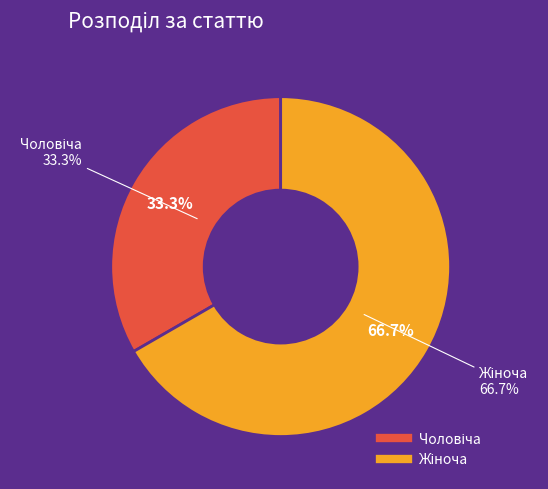

Does any single category account for the majority?

Yes